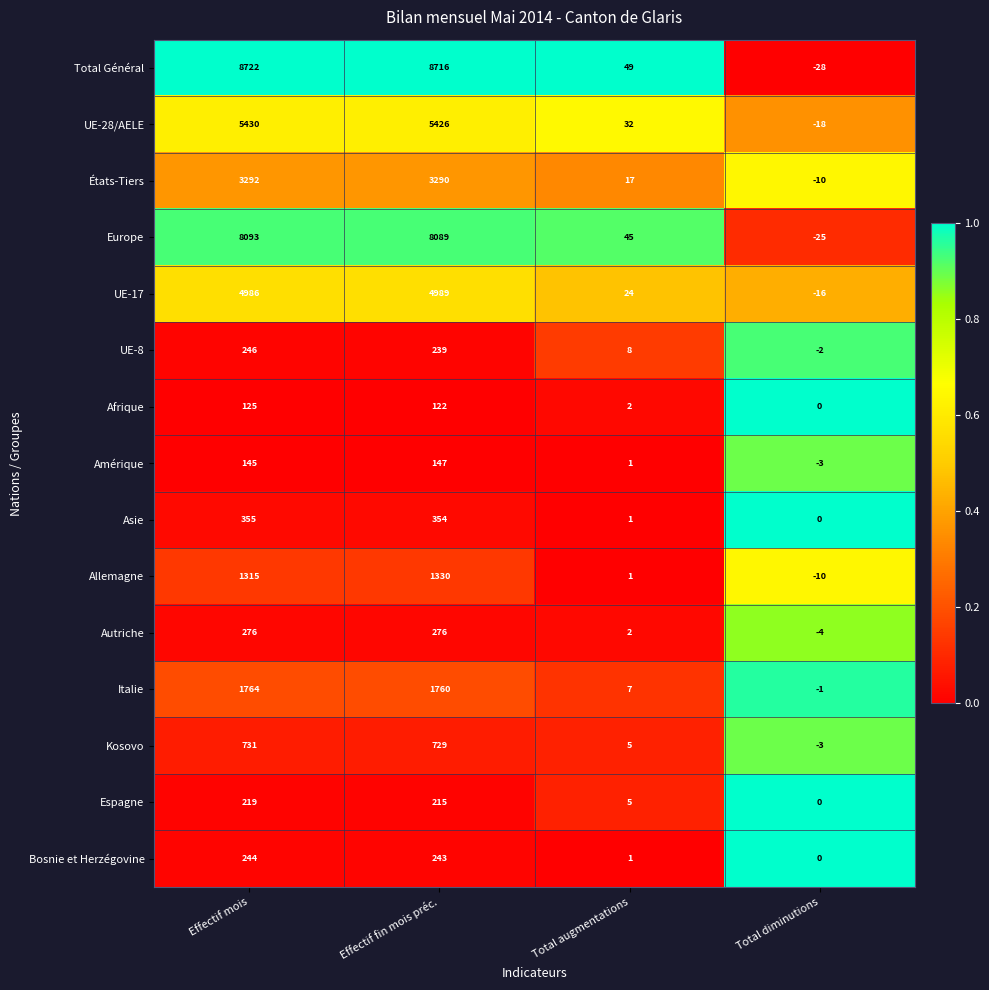

Between Effectif fin mois préc. and Total augmentations, which series saw the biggest shift?

Total Général